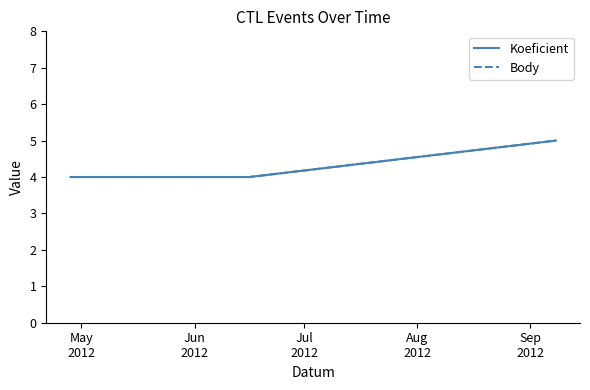

What is the value of the Koeficient point at the 3rd from the left?

5